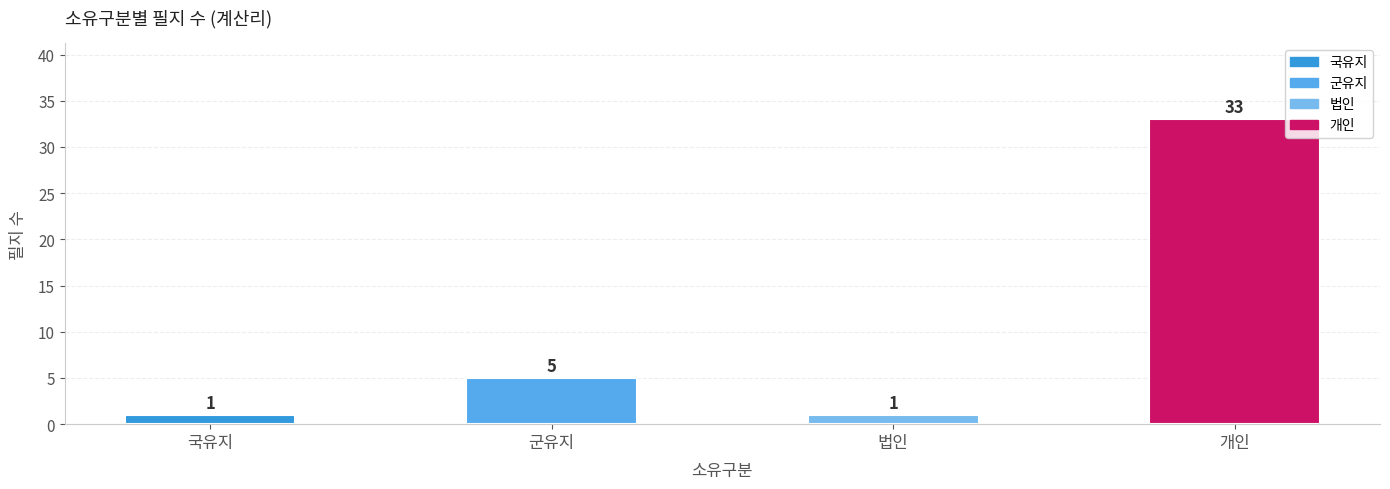

Does the chart contain stacked bars?

No